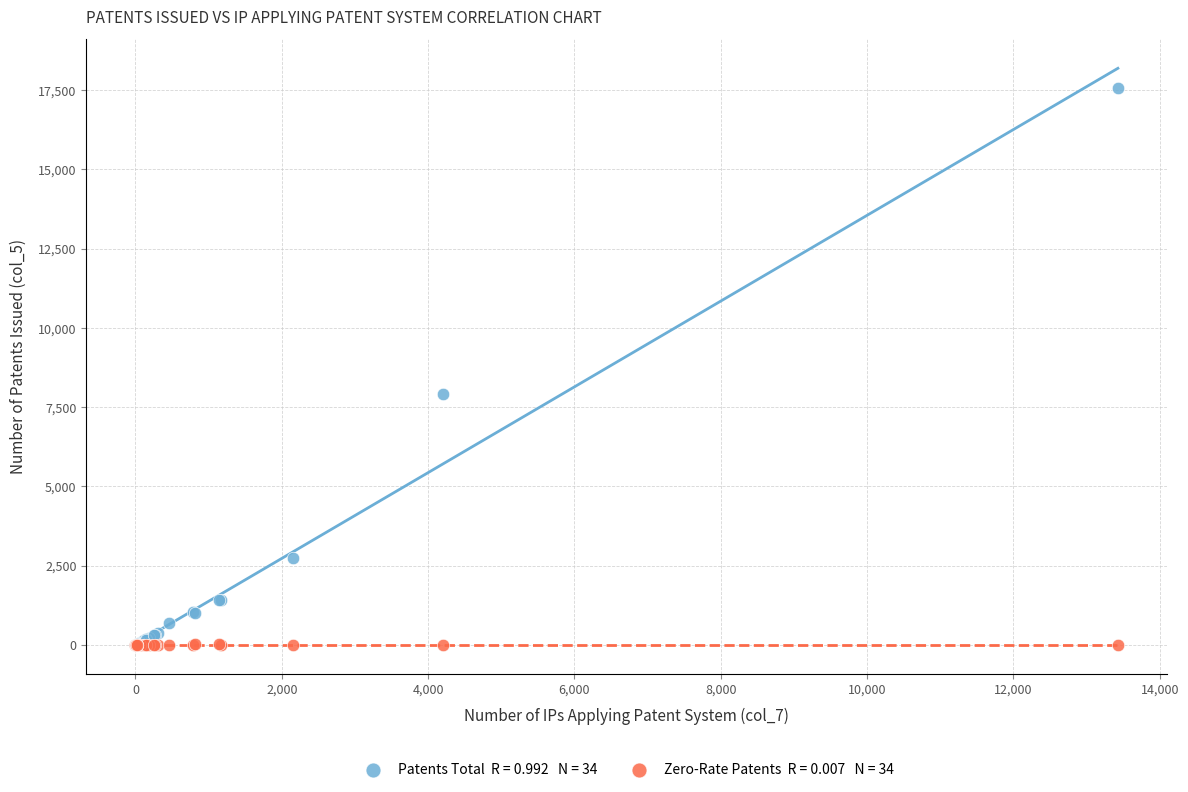

Across all series, what Y value is closest to 8787?

7928